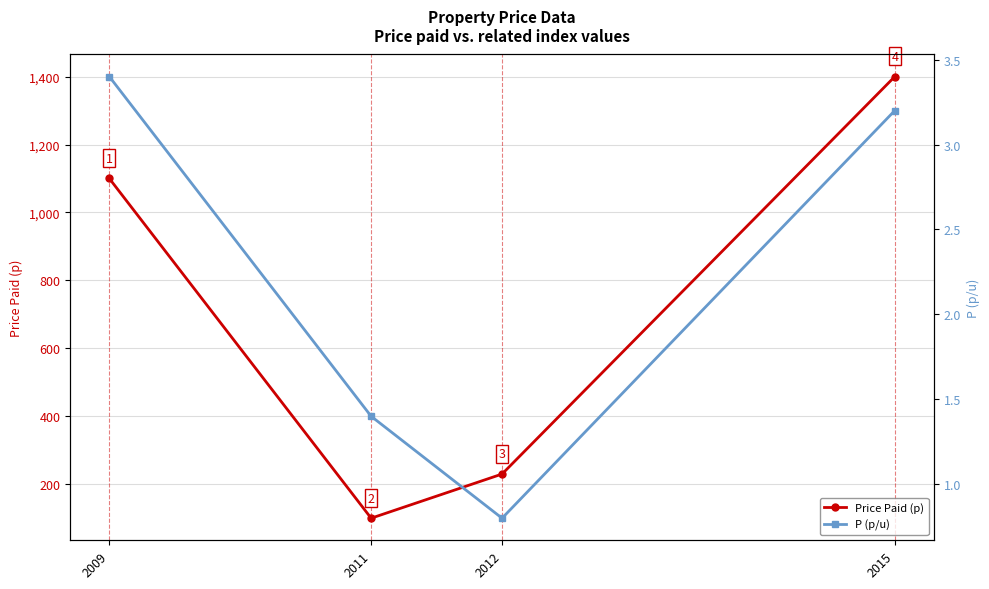

What is the difference between the Price Paid (p) values at 2015 and 2012?

1170